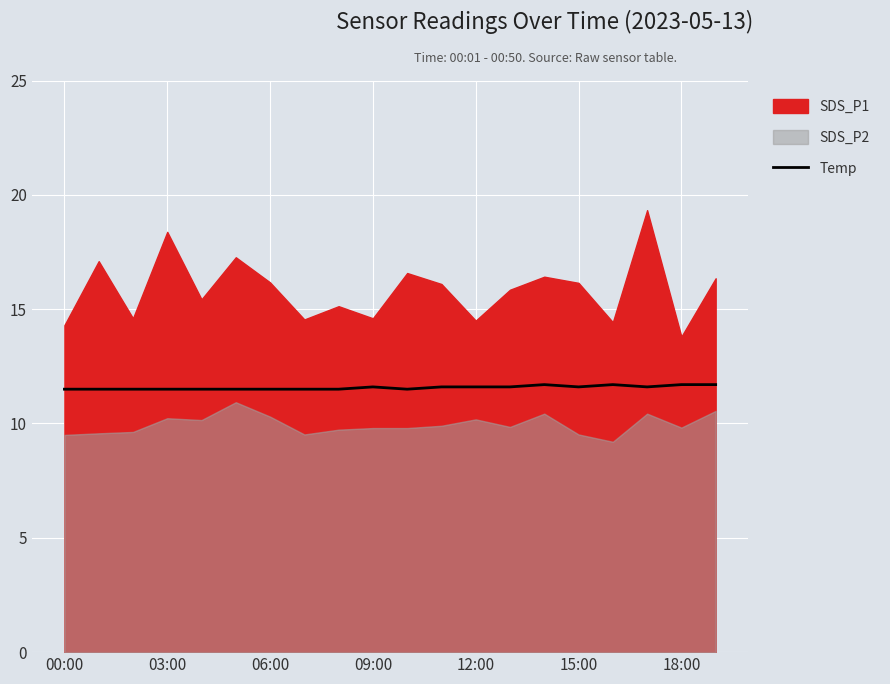

What is the maximum value for Temp?

11.7